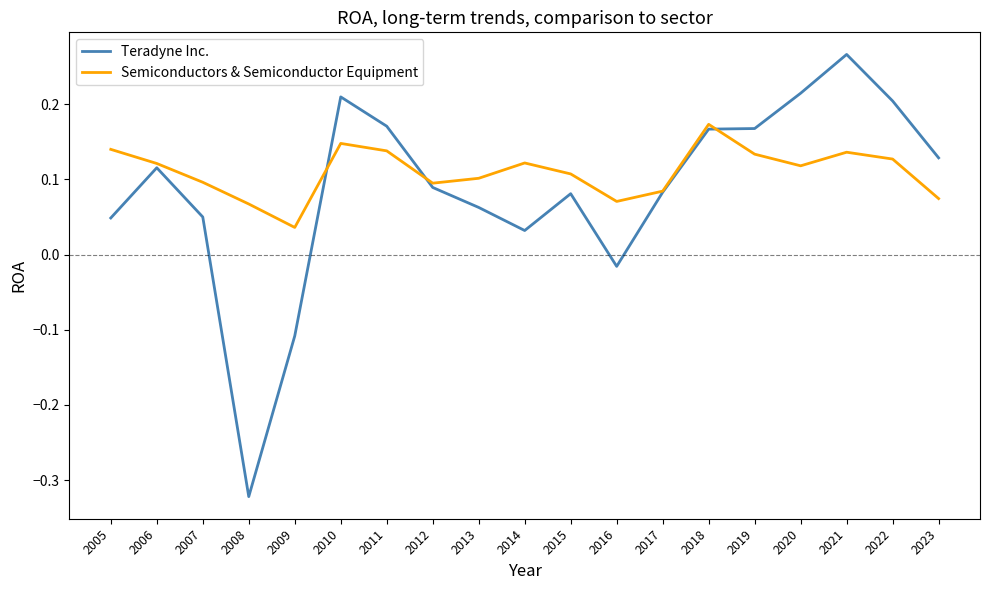

Rank the series by their average value, from lowest to highest.

Teradyne Inc., Semiconductors & Semiconductor Equipment